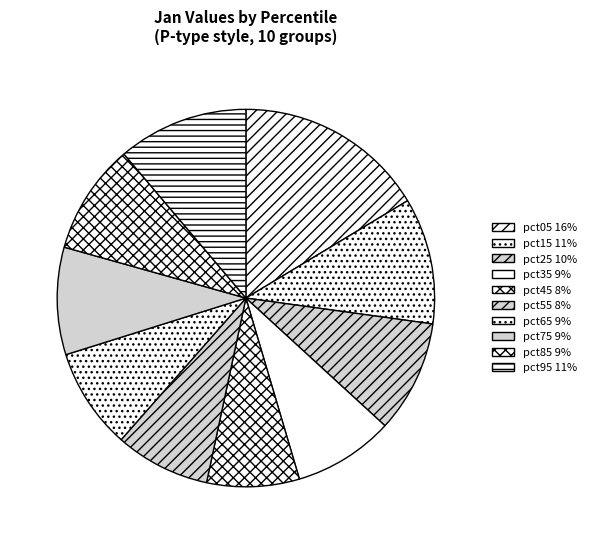

How many segments does this pie chart have?

10